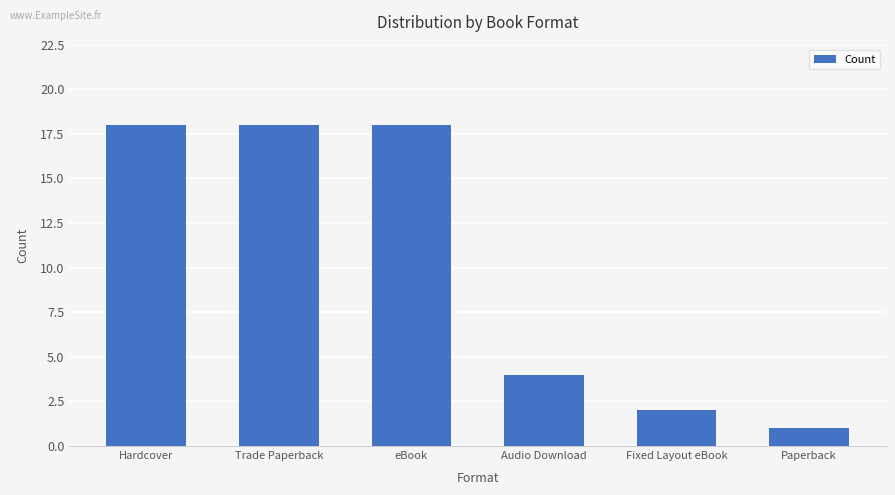

How many bars are there in total?

6